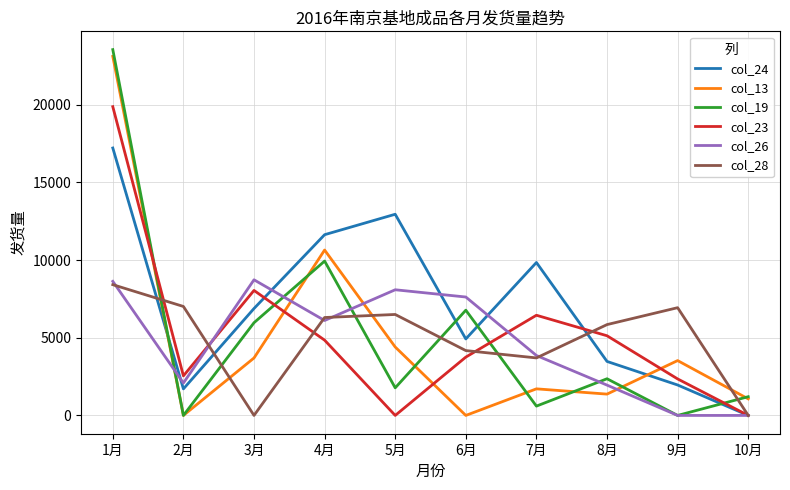

True or false: col_13 has a value of 3700 at 3月.

True